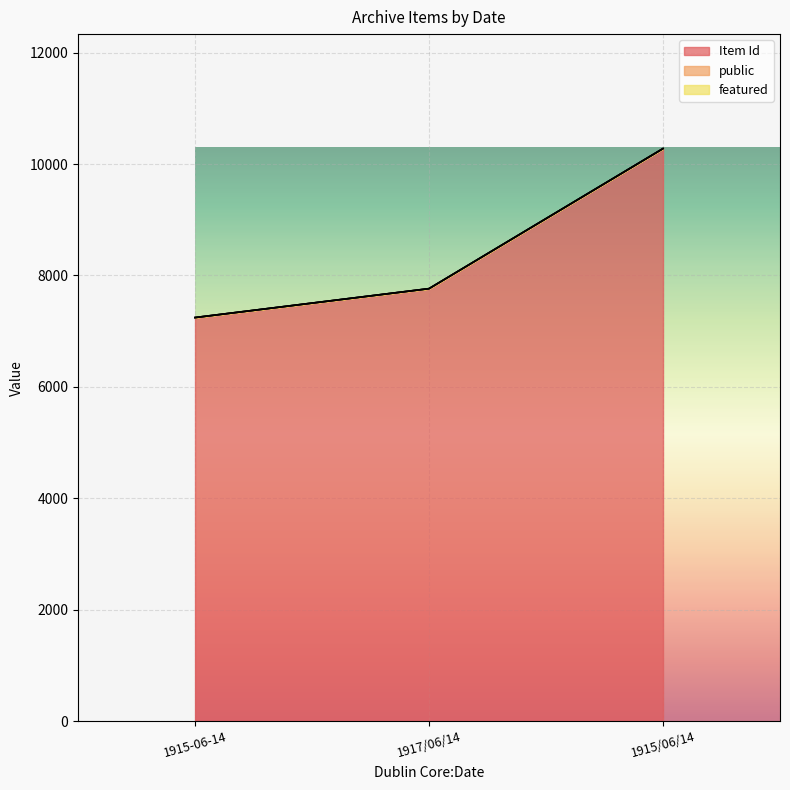

Reading left to right, extract all data points from this chart.

Item Id: 7244	7763	10277
public: 1	1	1
featured: 0	0	0